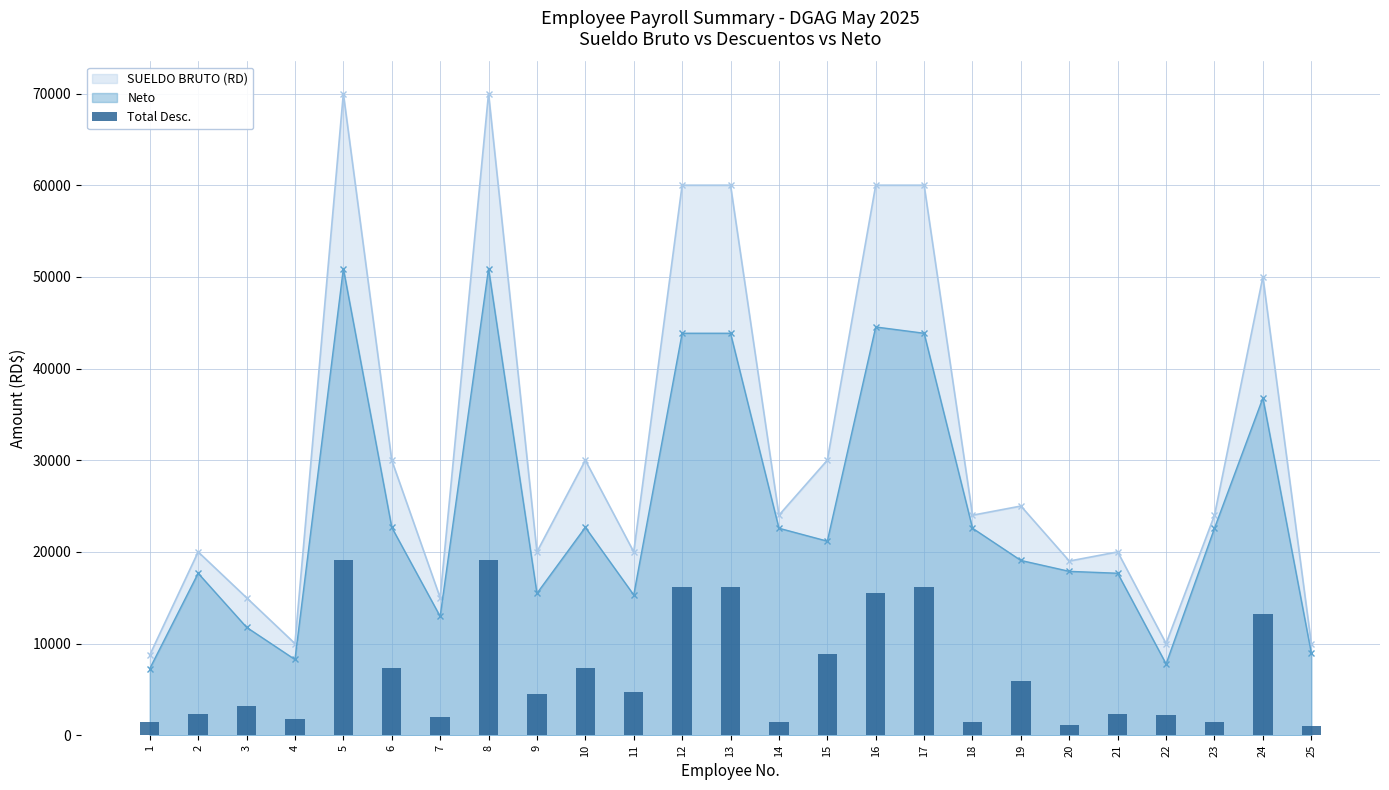

At which label does the data first exceed 4524?

5